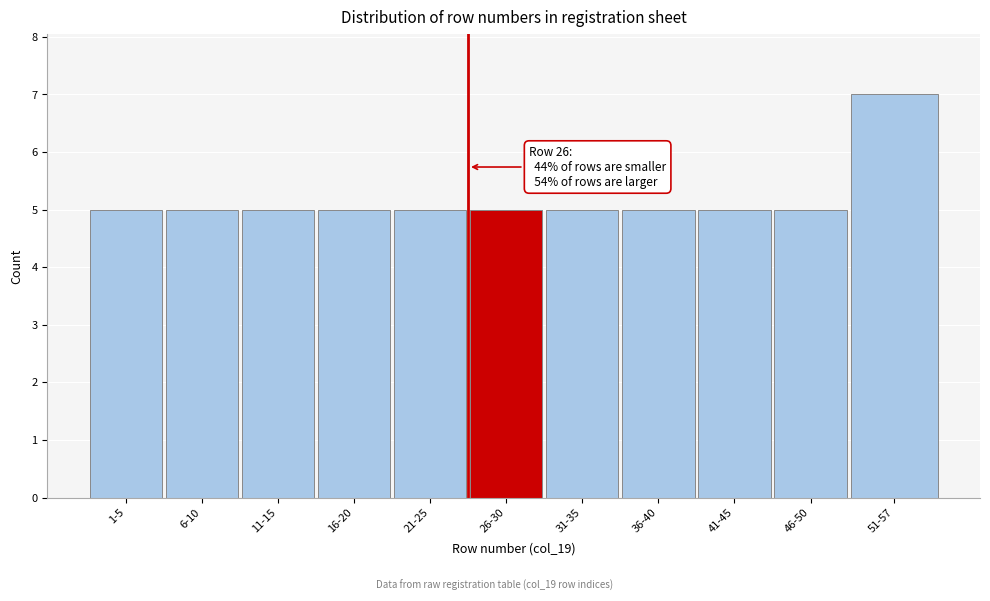

Reading left to right, list all the values displayed in this chart.

5	5	5	5	5	5	5	5	5	5	7